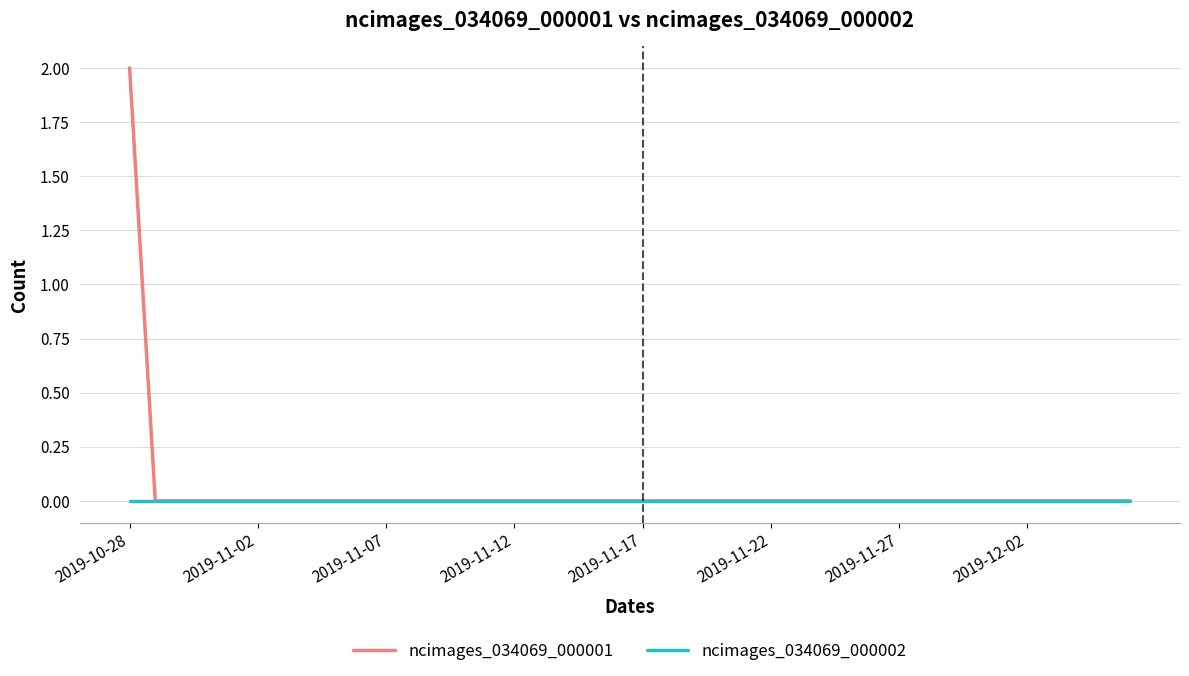

What is the sum of all ncimages_034069_000001 values?

2